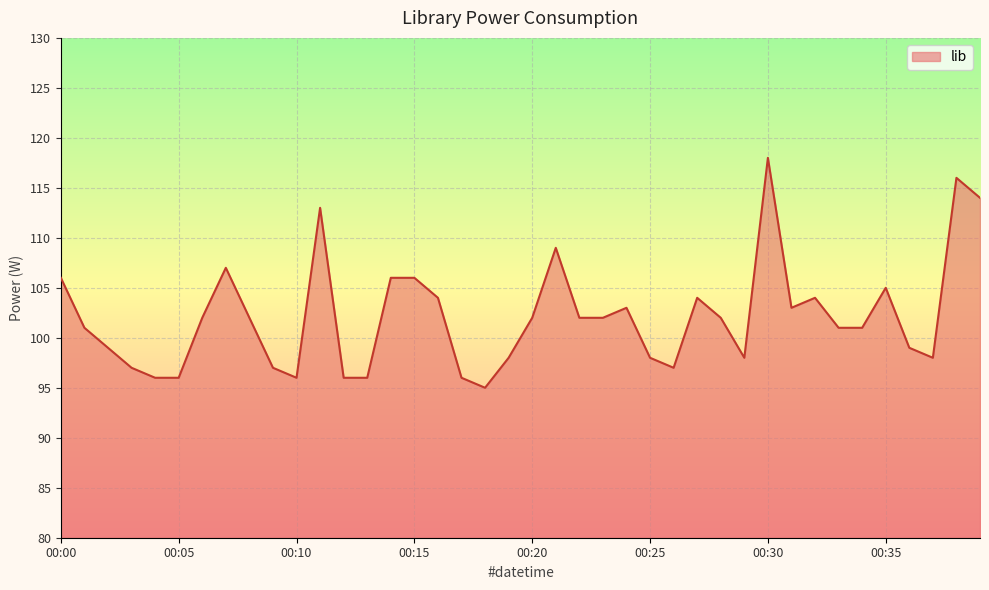

What is the difference between the maximum and minimum values?

23